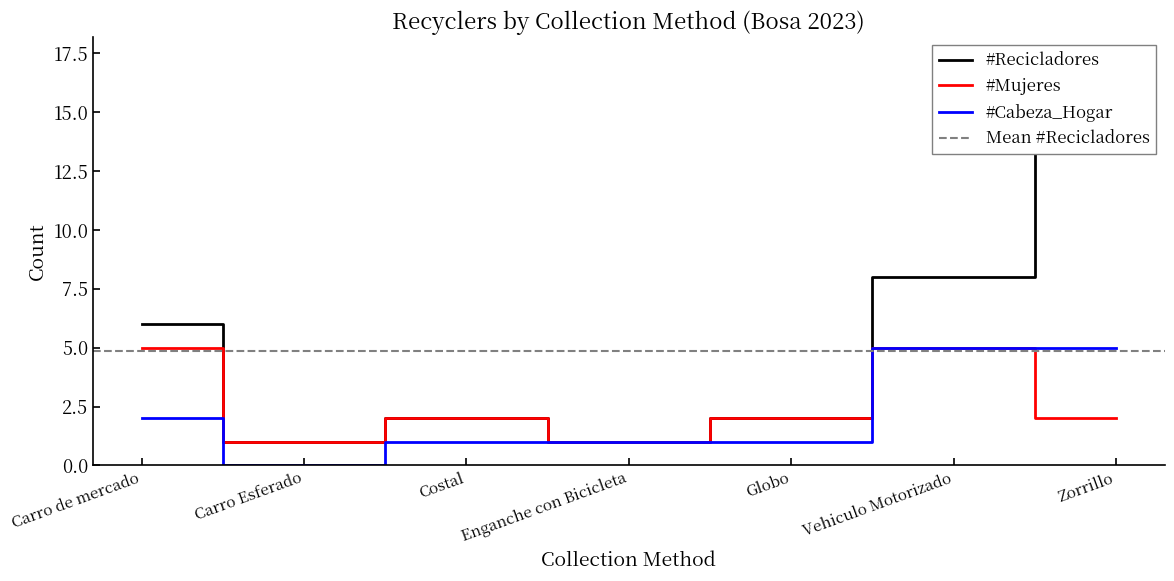

Where is the first local minimum for #Cabeza_Hogar?

Carro Esferado